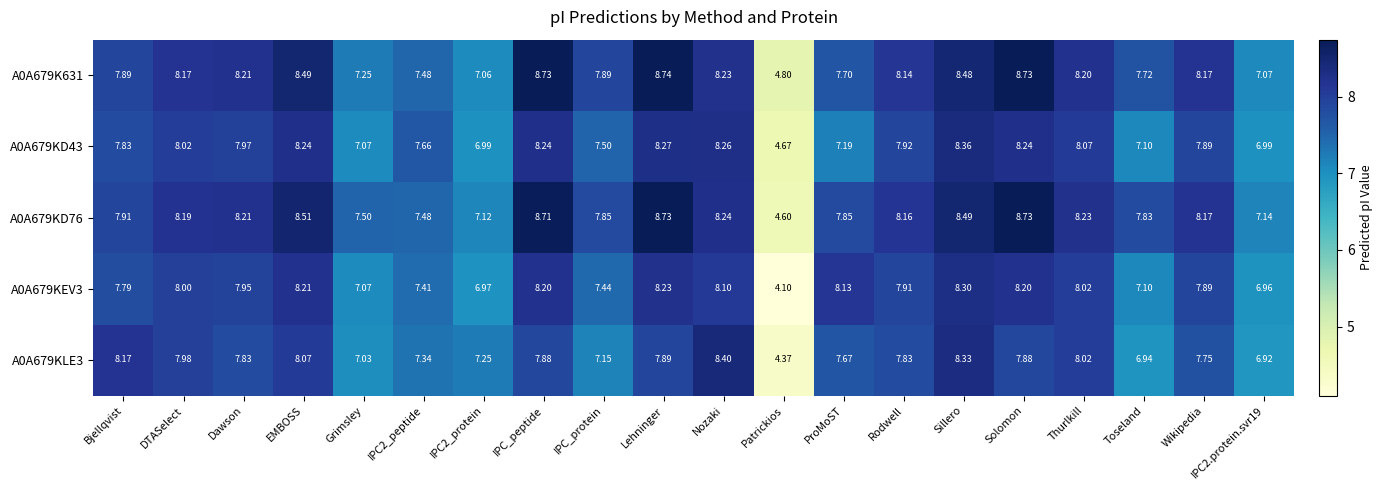

What is the total value across all series at Toseland?

36.7